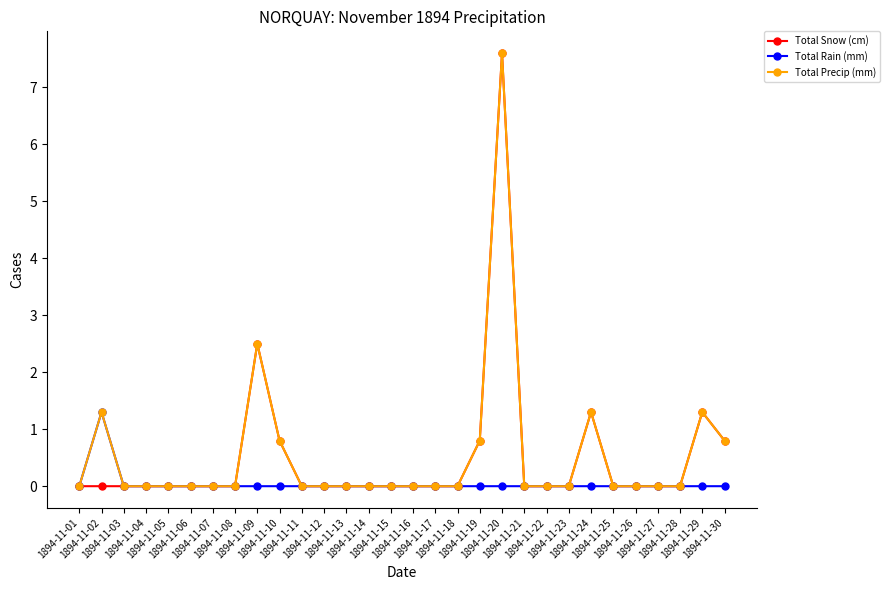

Reading left to right, extract all data points from this chart.

Total Snow (cm): 1894-11-01=0.0	1894-11-02=0.0	1894-11-03=0.0	1894-11-04=0.0	1894-11-05=0.0	1894-11-06=0.0	1894-11-07=0.0	1894-11-08=0.0	1894-11-09=2.5	1894-11-10=0.8	1894-11-11=0.0	1894-11-12=0.0	1894-11-13=0.0	1894-11-14=0.0	1894-11-15=0.0	1894-11-16=0.0	1894-11-17=0.0	1894-11-18=0.0	1894-11-19=0.8	1894-11-20=7.6	1894-11-21=0.0	1894-11-22=0.0	1894-11-23=0.0	1894-11-24=1.3	1894-11-25=0.0	1894-11-26=0.0	1894-11-27=0.0	1894-11-28=0.0	1894-11-29=1.3	1894-11-30=0.8
Total Rain (mm): 1894-11-01=0.0	1894-11-02=1.3	1894-11-03=0.0	1894-11-04=0.0	1894-11-05=0.0	1894-11-06=0.0	1894-11-07=0.0	1894-11-08=0.0	1894-11-09=0.0	1894-11-10=0.0	1894-11-11=0.0	1894-11-12=0.0	1894-11-13=0.0	1894-11-14=0.0	1894-11-15=0.0	1894-11-16=0.0	1894-11-17=0.0	1894-11-18=0.0	1894-11-19=0.0	1894-11-20=0.0	1894-11-21=0.0	1894-11-22=0.0	1894-11-23=0.0	1894-11-24=0.0	1894-11-25=0.0	1894-11-26=0.0	1894-11-27=0.0	1894-11-28=0.0	1894-11-29=0.0	1894-11-30=0.0
Total Precip (mm): 1894-11-01=0.0	1894-11-02=1.3	1894-11-03=0.0	1894-11-04=0.0	1894-11-05=0.0	1894-11-06=0.0	1894-11-07=0.0	1894-11-08=0.0	1894-11-09=2.5	1894-11-10=0.8	1894-11-11=0.0	1894-11-12=0.0	1894-11-13=0.0	1894-11-14=0.0	1894-11-15=0.0	1894-11-16=0.0	1894-11-17=0.0	1894-11-18=0.0	1894-11-19=0.8	1894-11-20=7.6	1894-11-21=0.0	1894-11-22=0.0	1894-11-23=0.0	1894-11-24=1.3	1894-11-25=0.0	1894-11-26=0.0	1894-11-27=0.0	1894-11-28=0.0	1894-11-29=1.3	1894-11-30=0.8